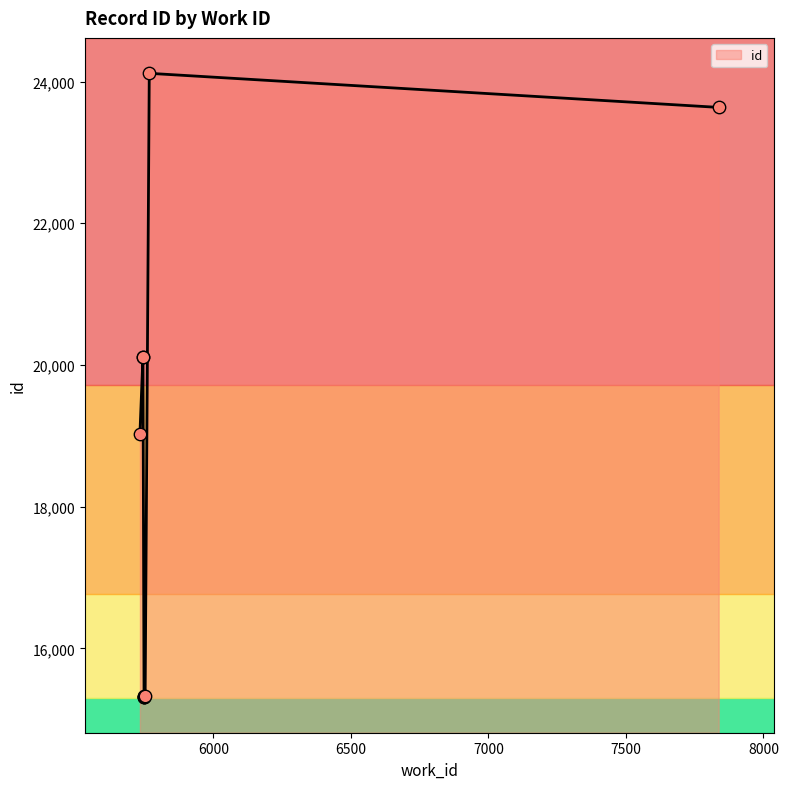

What is the change in value from 5749 to 7837?

+8315